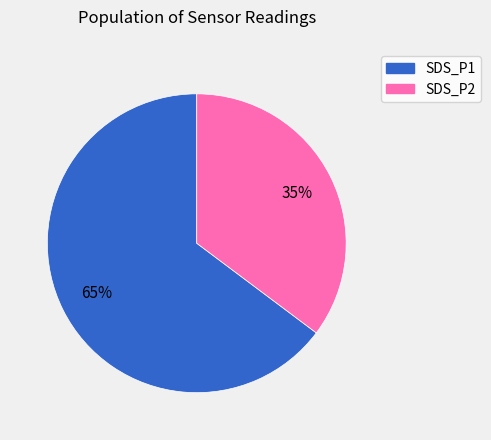

How many slices are in this pie chart?

2